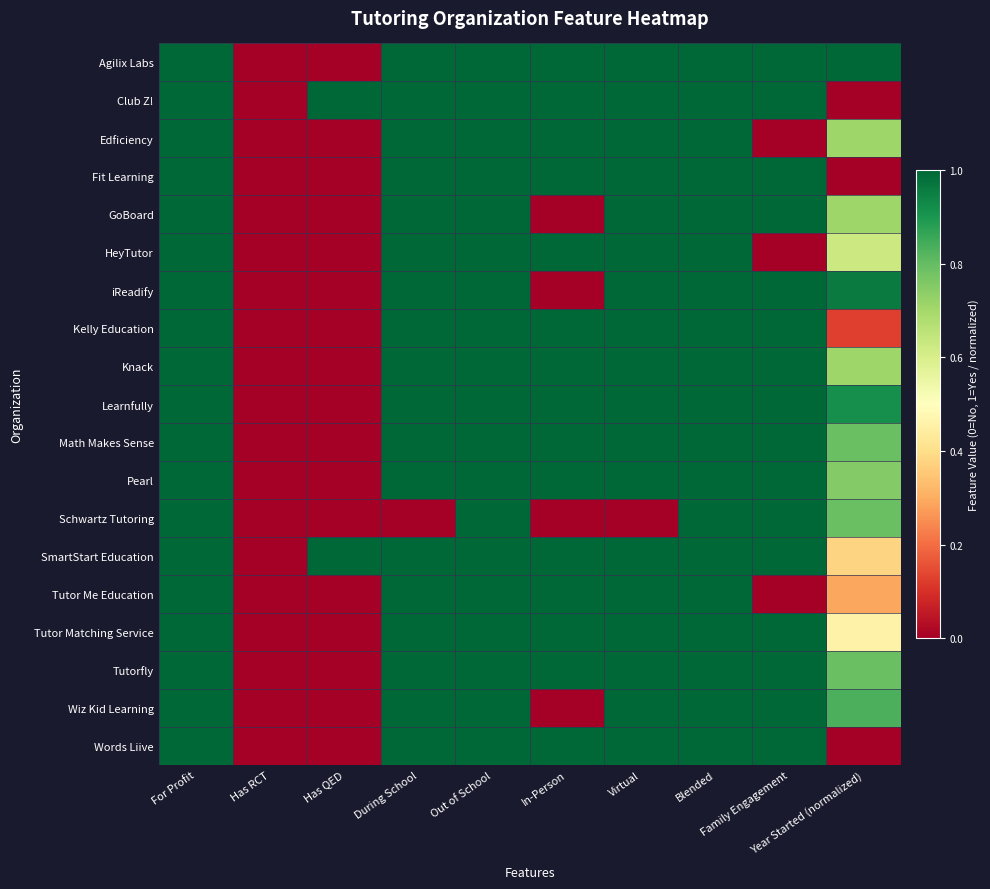

Which series has the largest range (max minus min)?

Agilix Labs